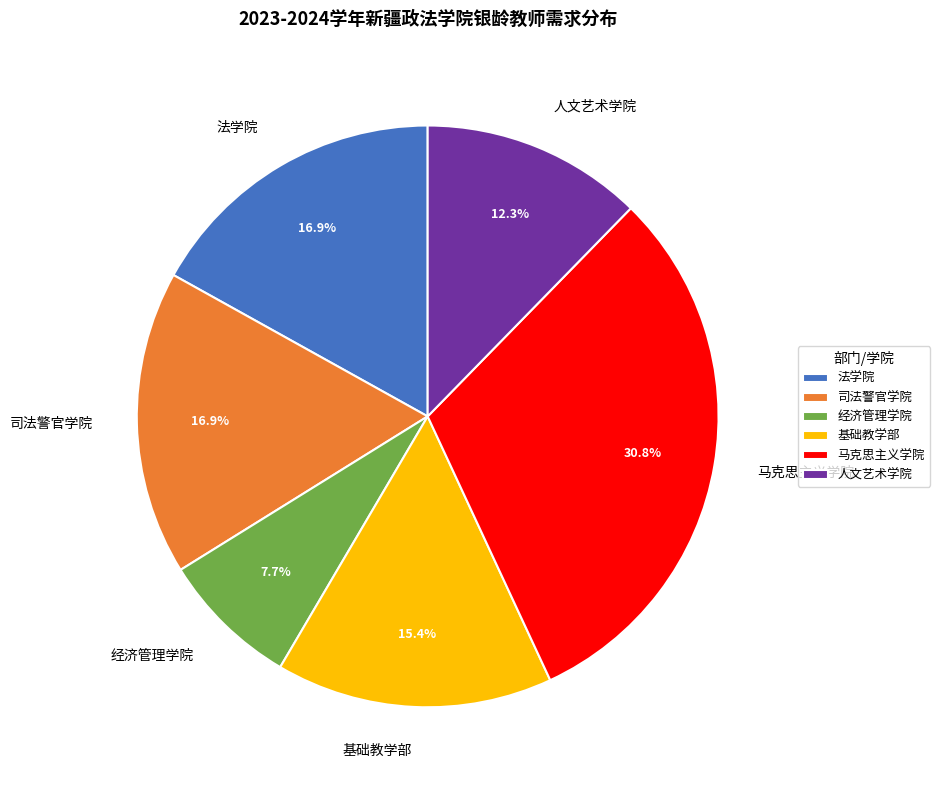

Which category has the smallest portion of the pie?

经济管理学院